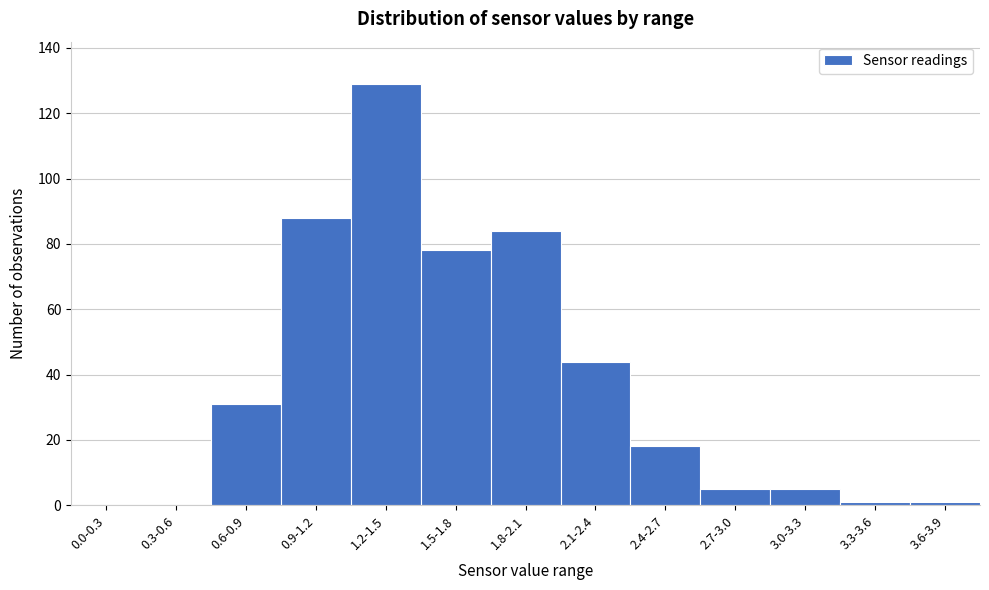

Reading right to left, what are all the values shown in this chart?

3.6-3.9=1	3.3-3.6=1	3.0-3.3=5	2.7-3.0=5	2.4-2.7=18	2.1-2.4=44	1.8-2.1=84	1.5-1.8=78	1.2-1.5=129	0.9-1.2=88	0.6-0.9=31	0.3-0.6=0	0.0-0.3=0